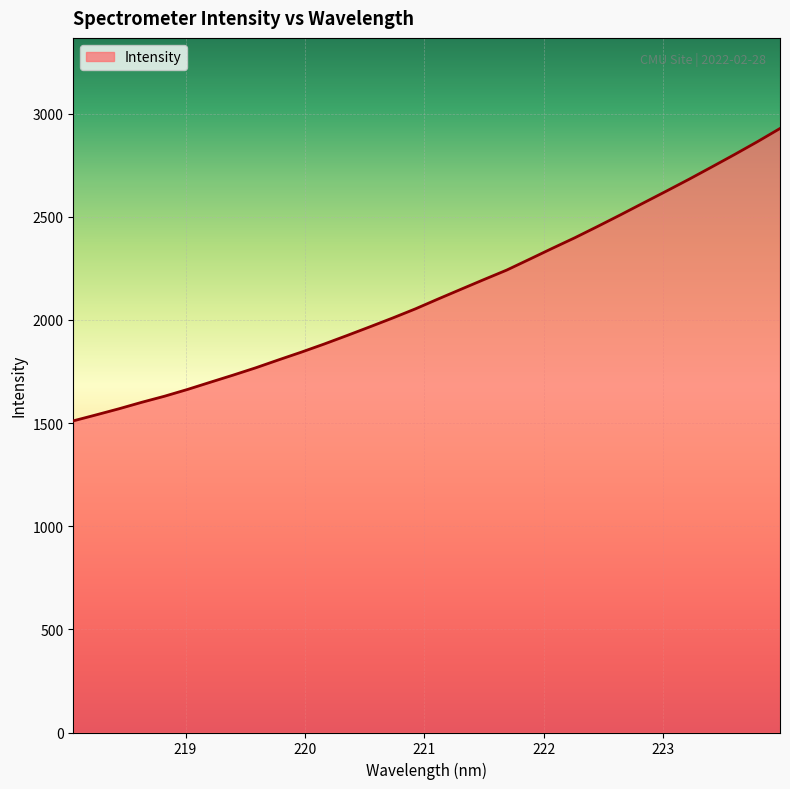

What is the smallest value displayed?

1510.6